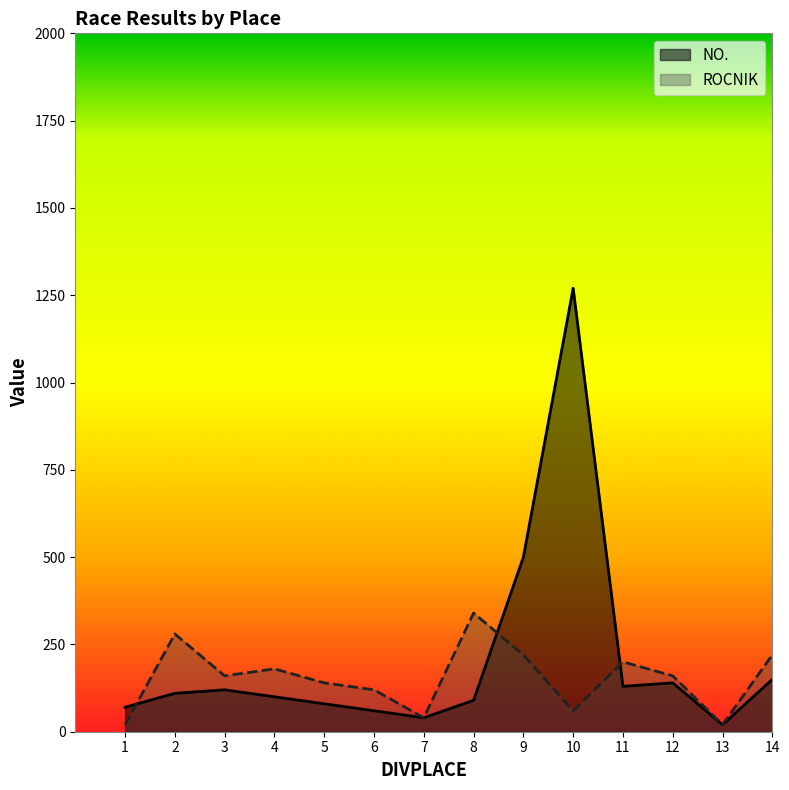

At how many categories does at least one series exceed 1158?

1